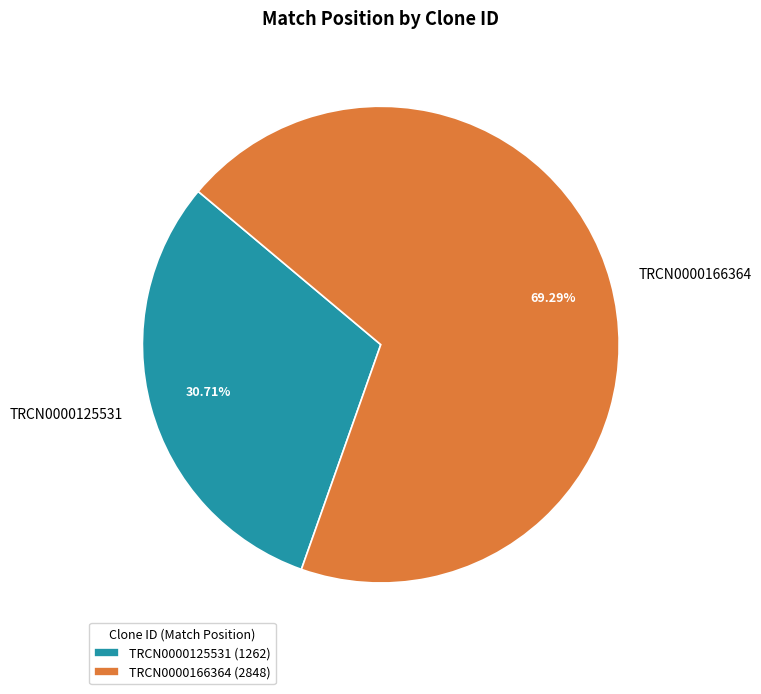

Rank the categories by value from highest to lowest.

TRCN0000166364, TRCN0000125531